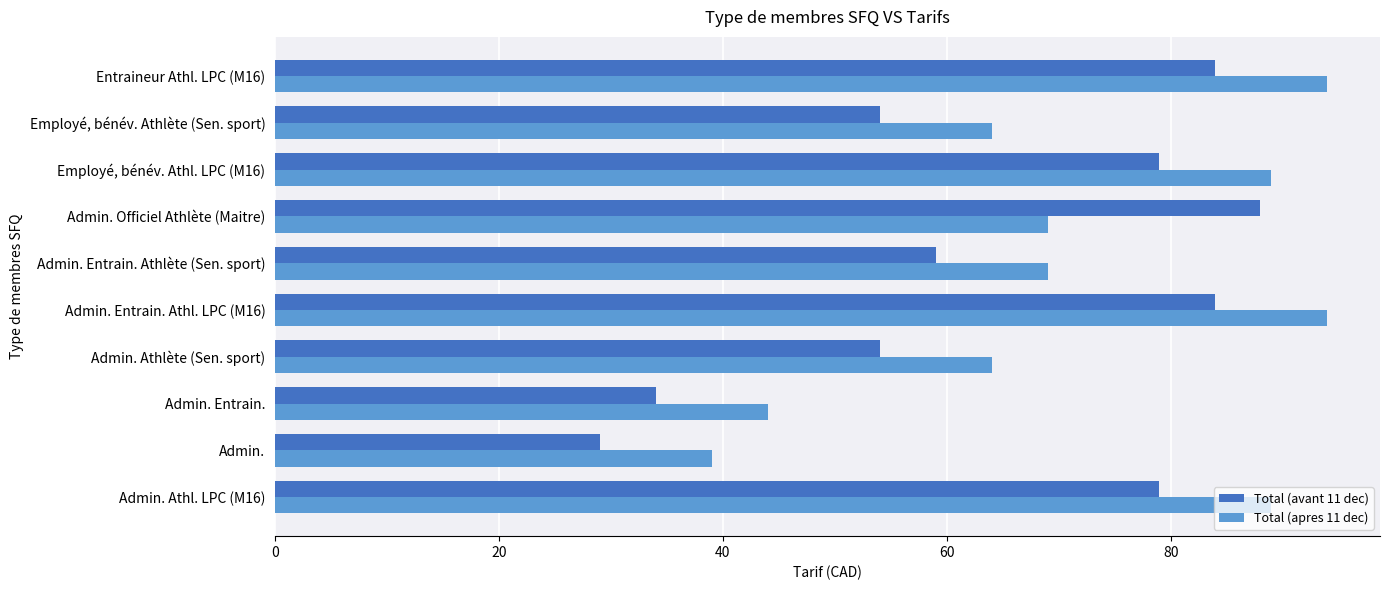

The value of Total (avant 11 dec) at Admin. Athlète (Sen. sport) is 91. True or false?

False